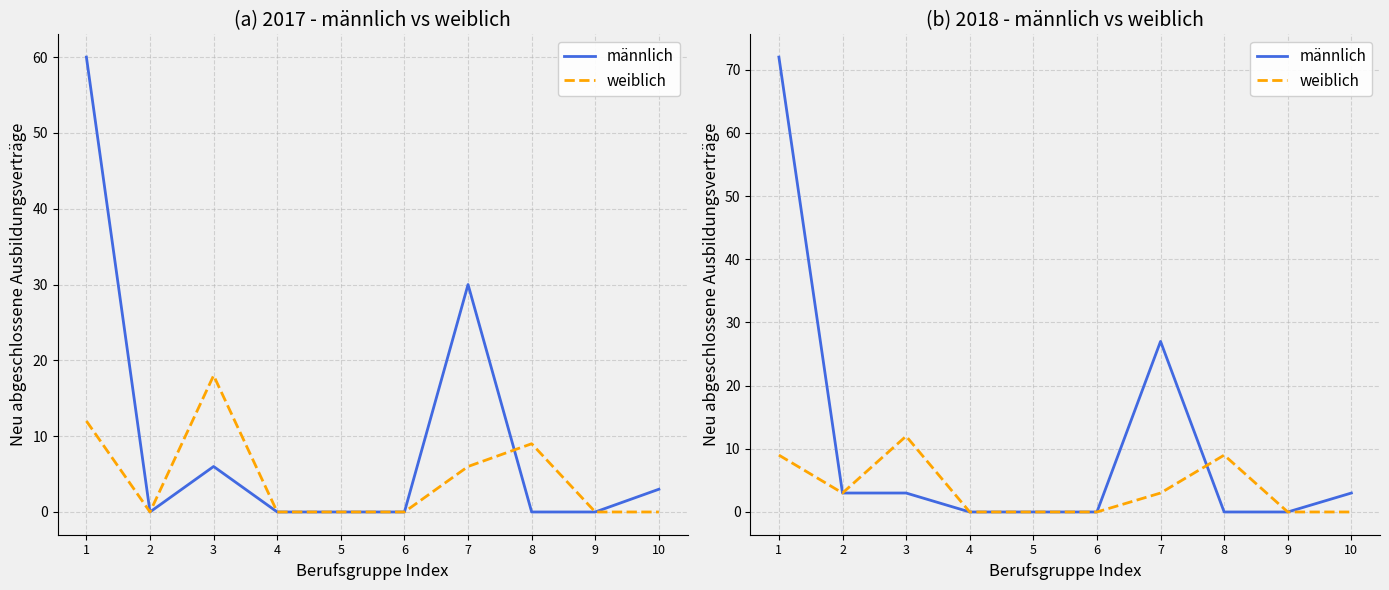

List the series in order of their overall mean, highest first.

männlich, weiblich